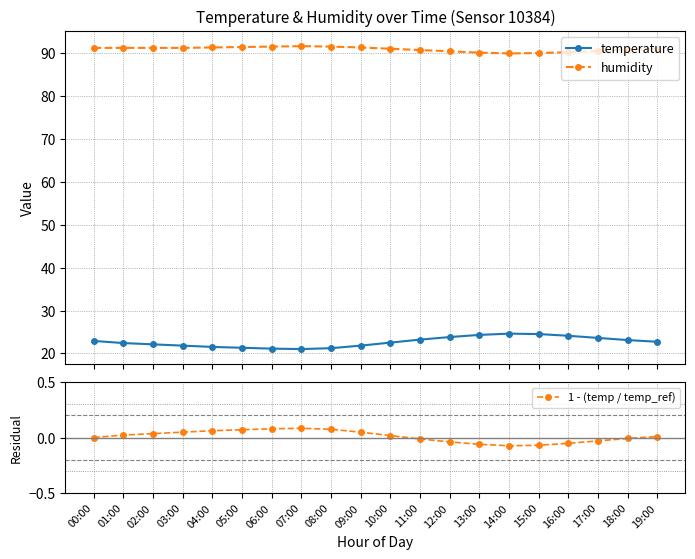

Between 17:00 and 13:00, which is larger?

13:00